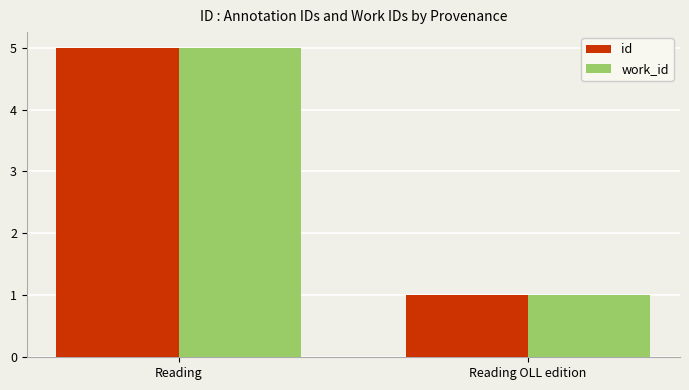

Is the value of id at Reading greater than the value of work_id at Reading OLL edition?

Yes